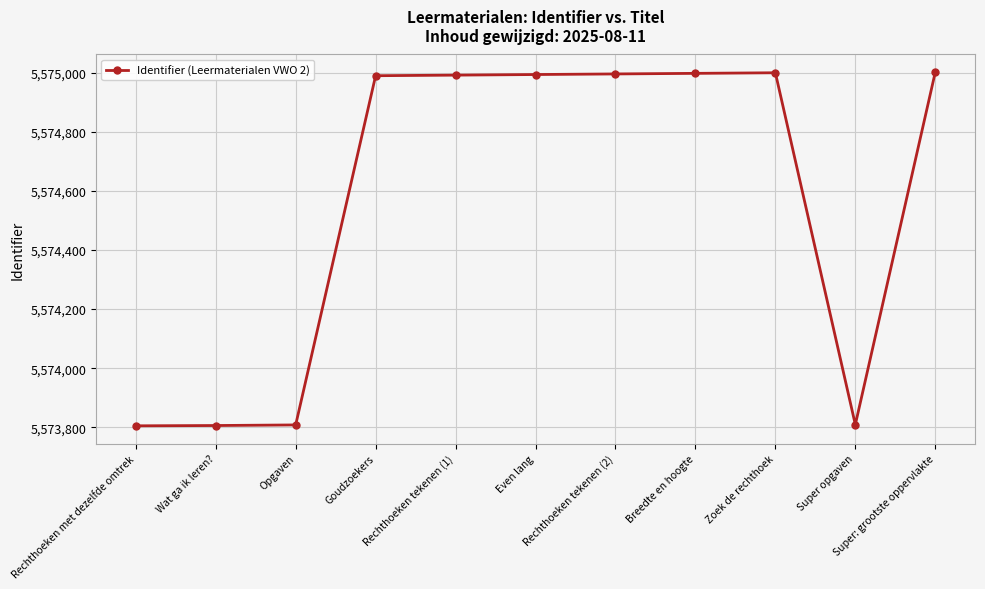

Is this an area chart (filled region under the line)?

No